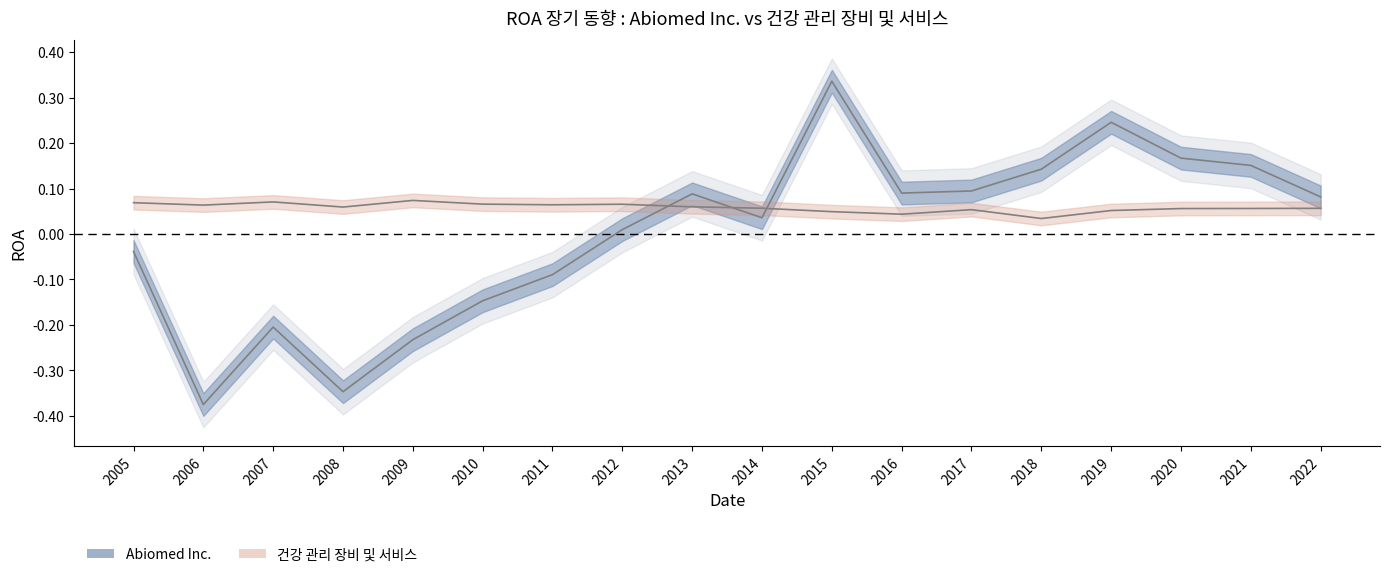

What is the spread (max minus min) of values at 2019?

0.2